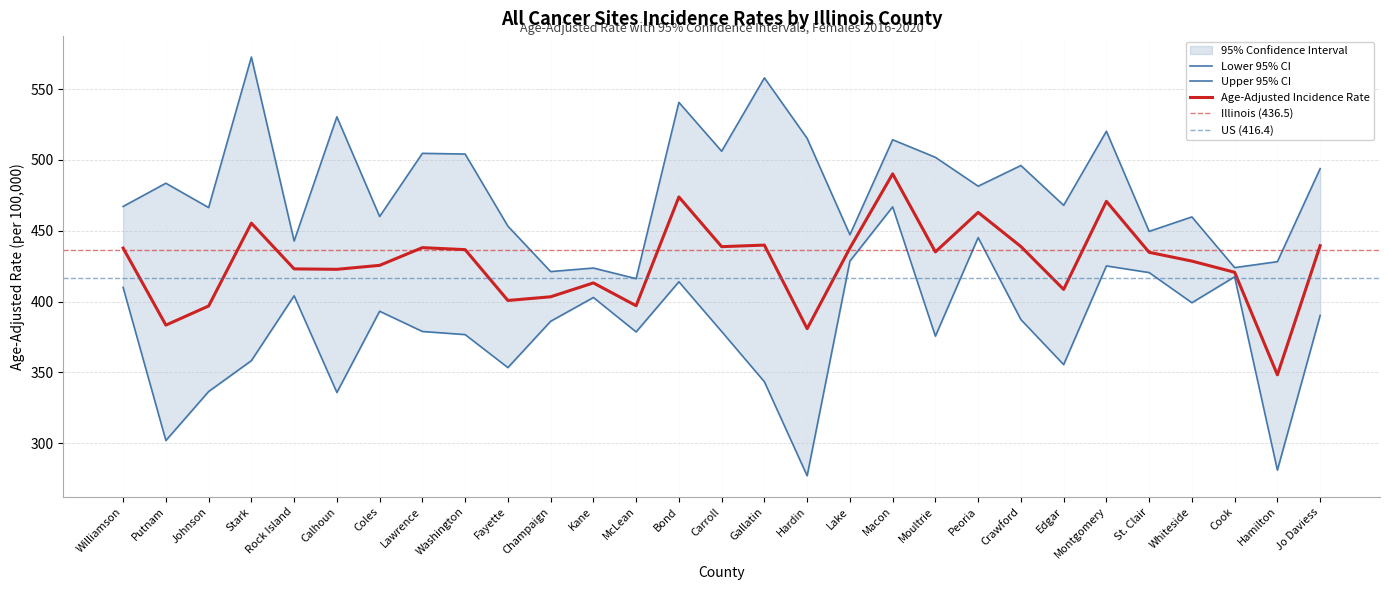

At which category does Age-Adjusted Incidence Rate reach its first local peak?

Stark